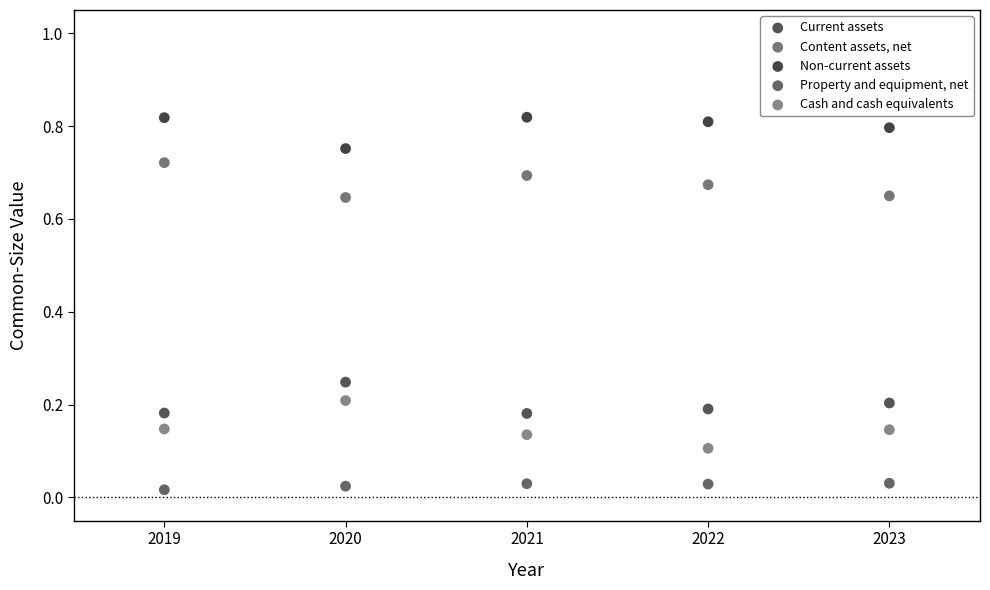

What are all the series names shown in the legend?

Current assets, Content assets, net, Non-current assets, Property and equipment, net, Cash and cash equivalents